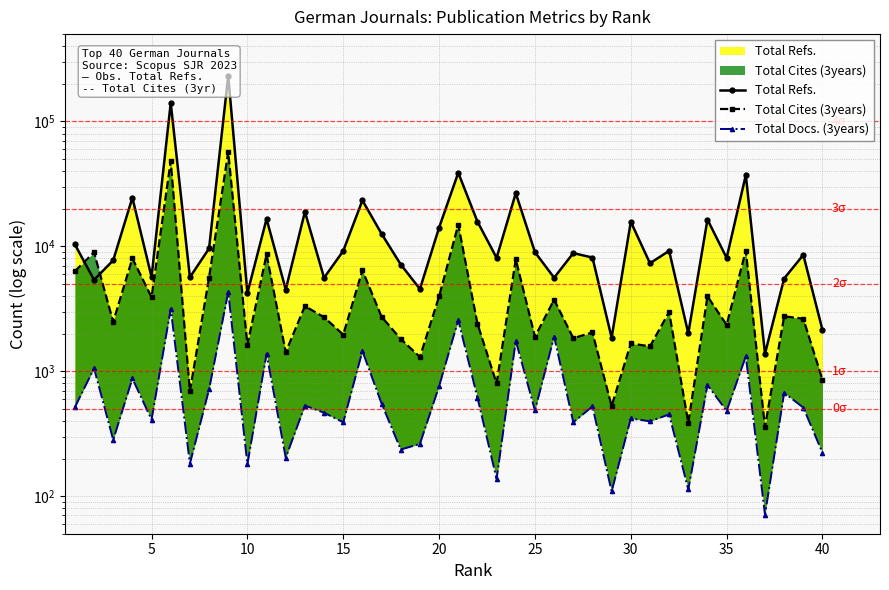

What is the average value of the Total Docs. (3years) series?

795